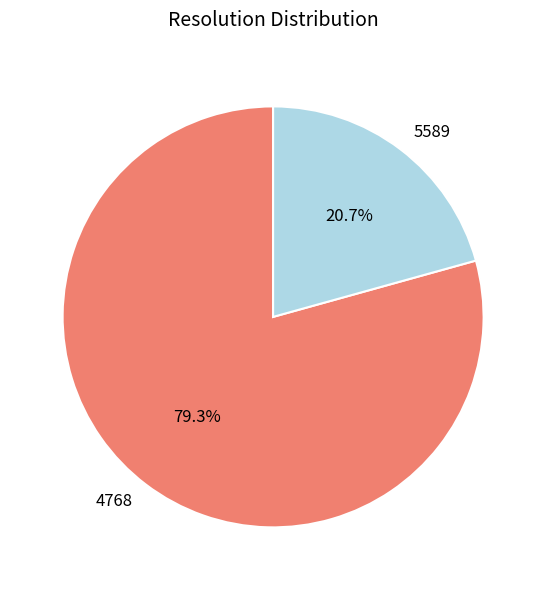

To the nearest percent, what is the combined percentage of 5589 and 4768?

100%